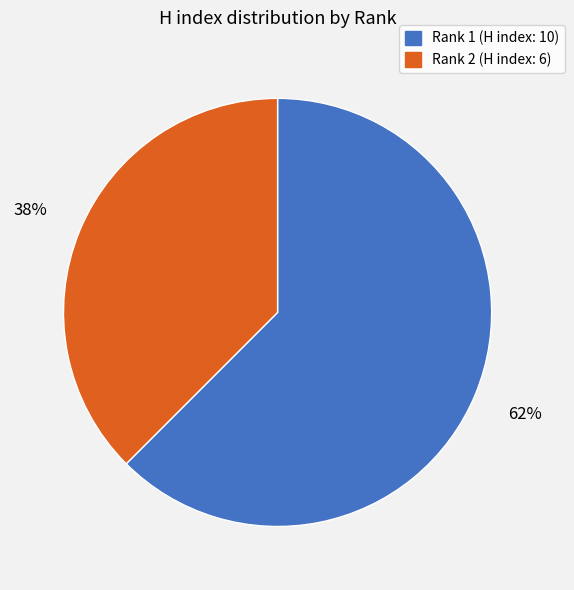

To the nearest percent, what portion does Rank 1 (H index: 10) represent?

62%